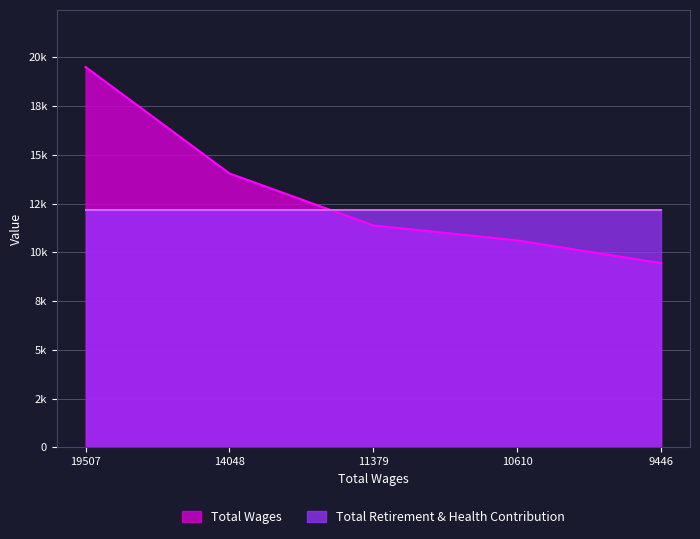

The chart shows a value of 3338 at 14048.0. True or false?

False